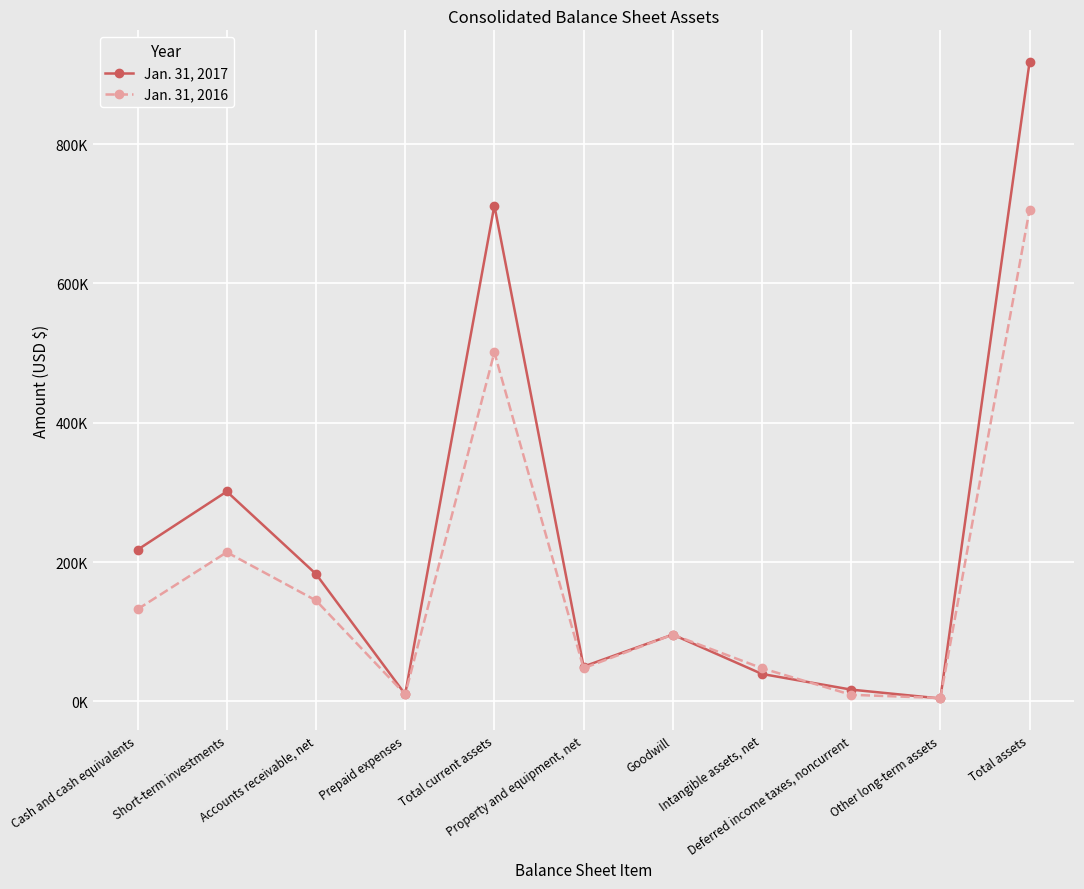

Where does the Jan. 31, 2017 series first go above 95804?

Cash and cash equivalents